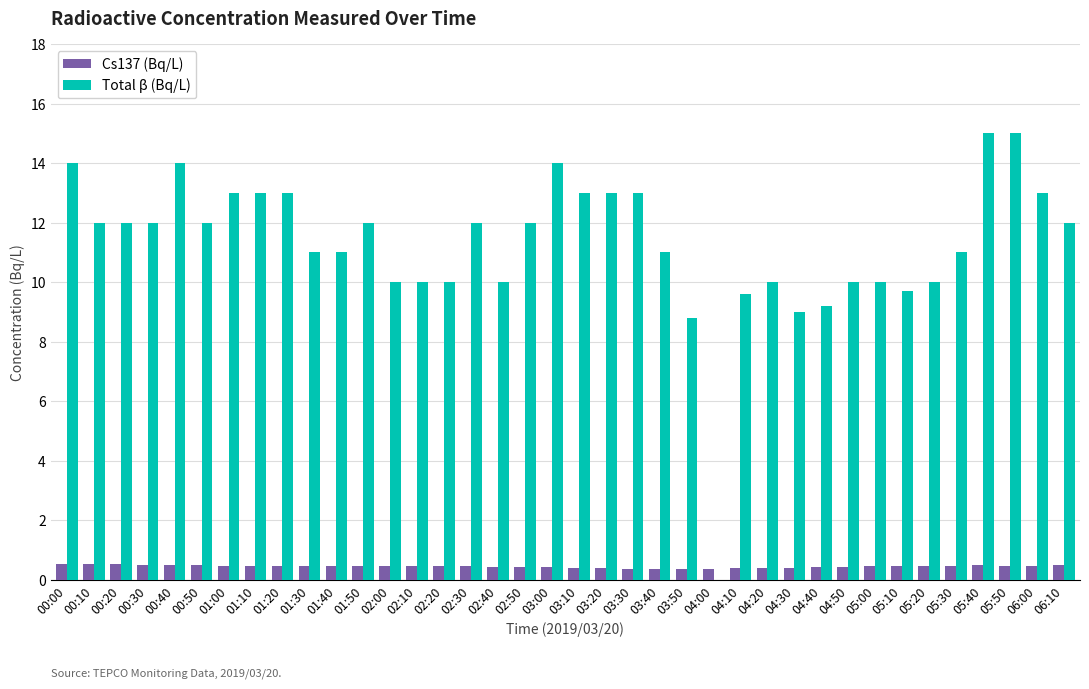

At which label does Total β (Bq/L) first exceed 12?

00:00